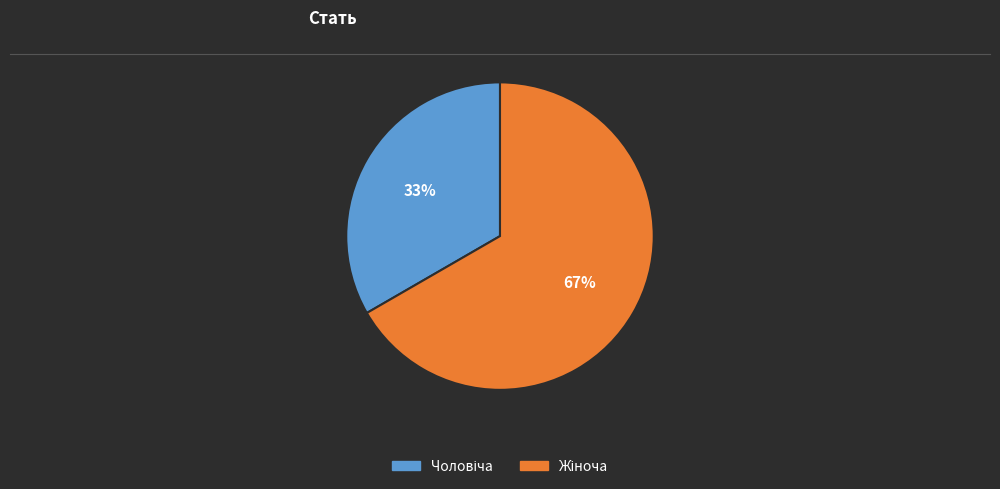

To the nearest percent, what is the average slice percentage?

50%